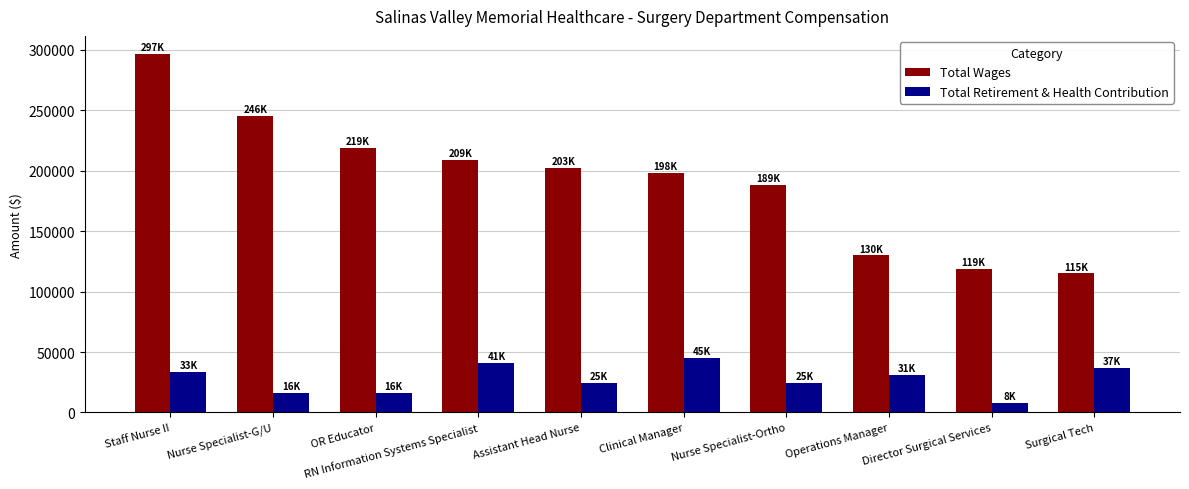

Between RN Information Systems Specialist and Clinical Manager, which series saw the biggest shift?

Total Wages